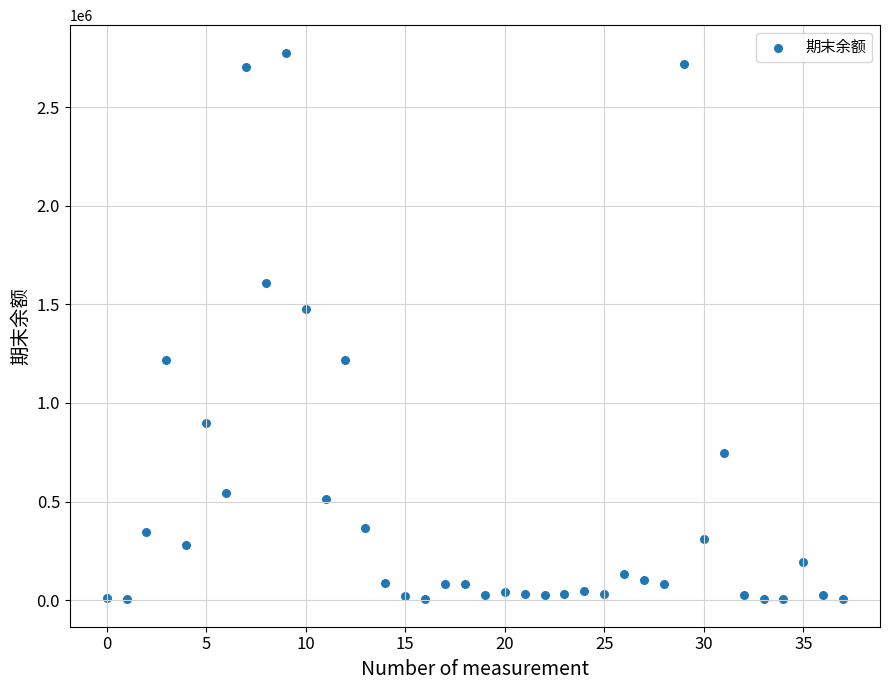

What is the range of Y values (max minus min)?

2772185.8